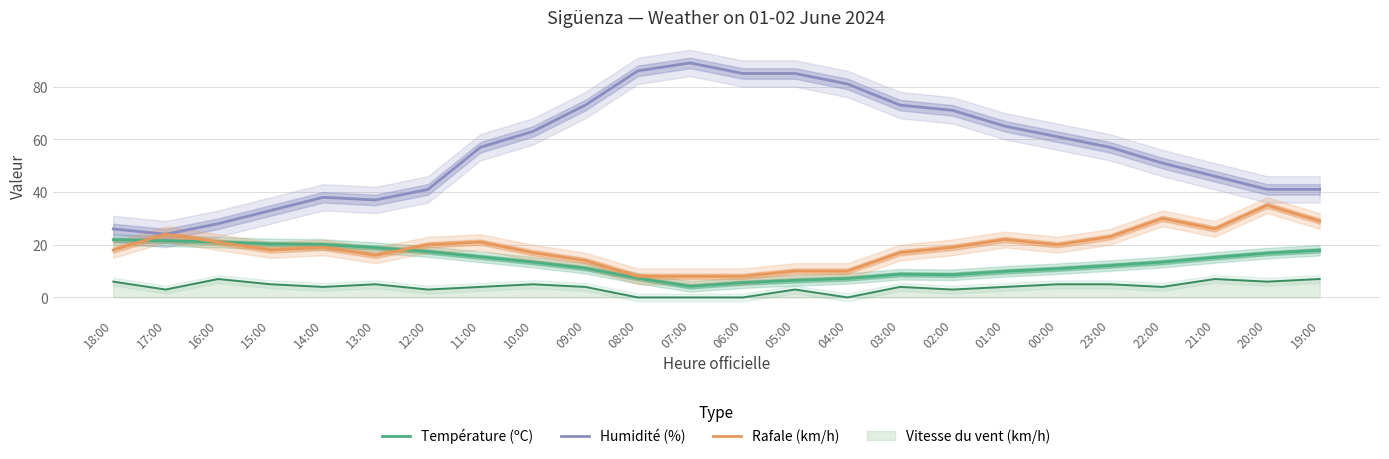

What is the total value across all series at 21:00?

87.2